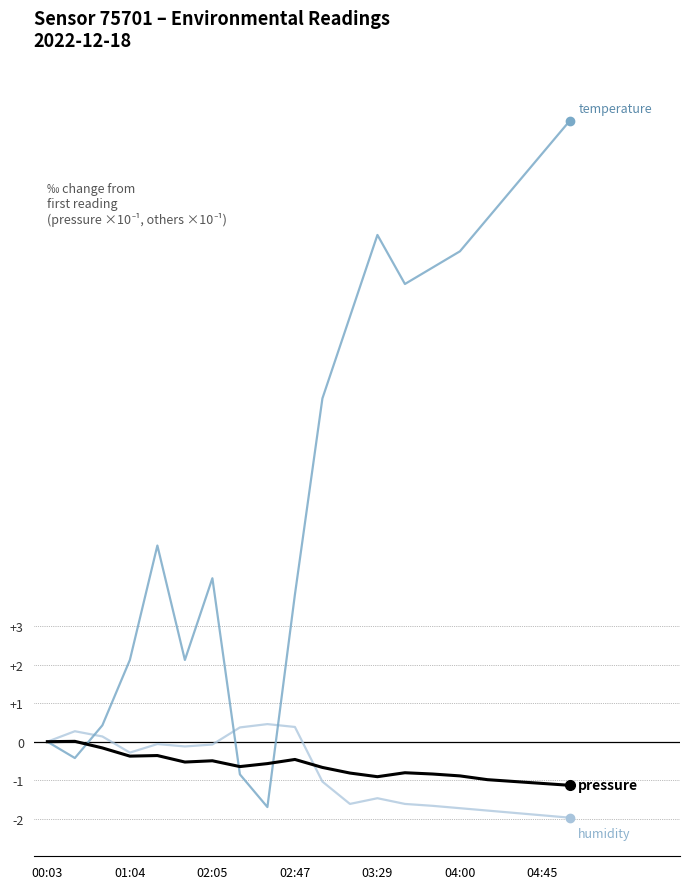

What is the greatest value displayed?

16.1